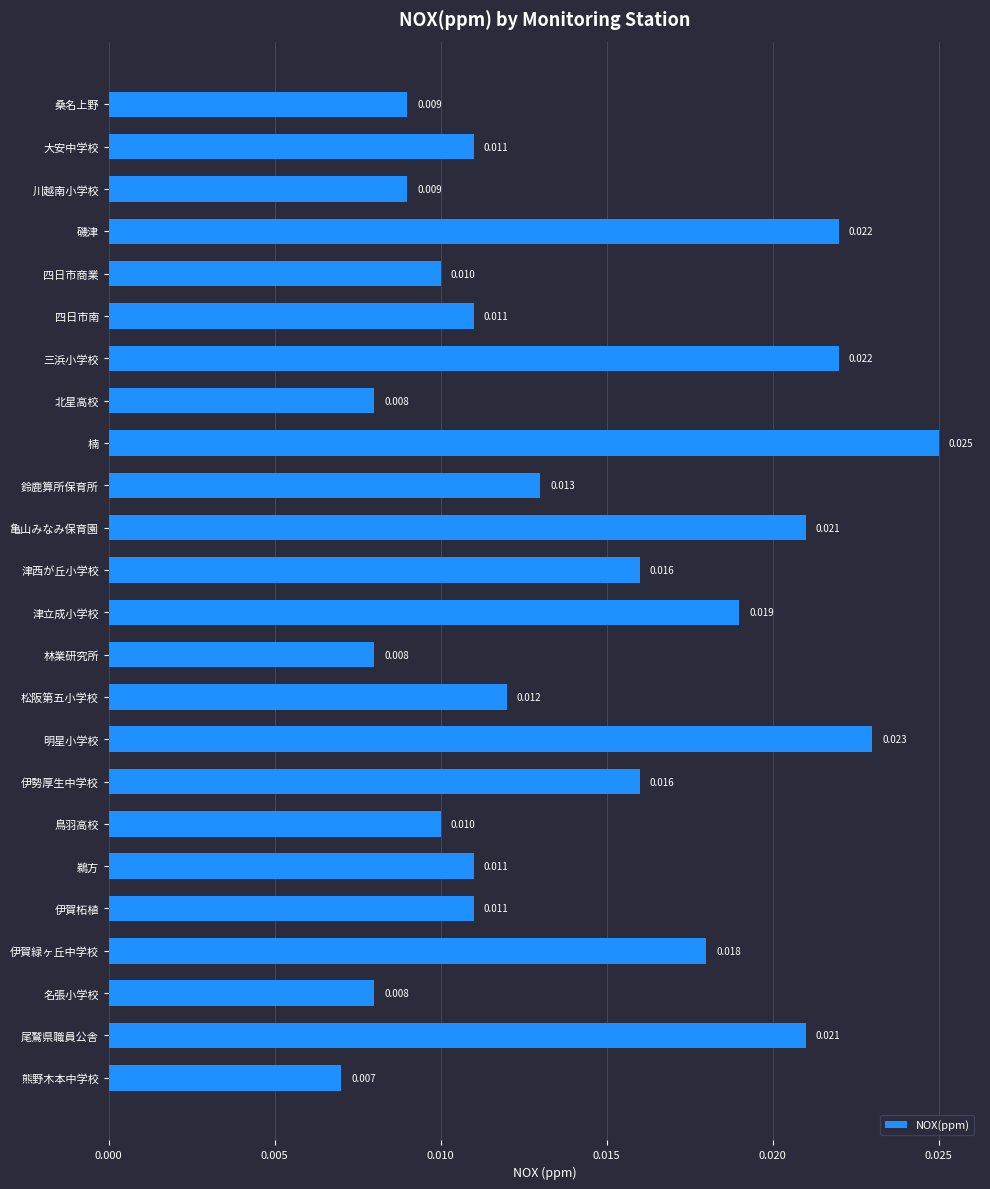

At which category does the chart reach its minimum across all series?

熊野木本中学校